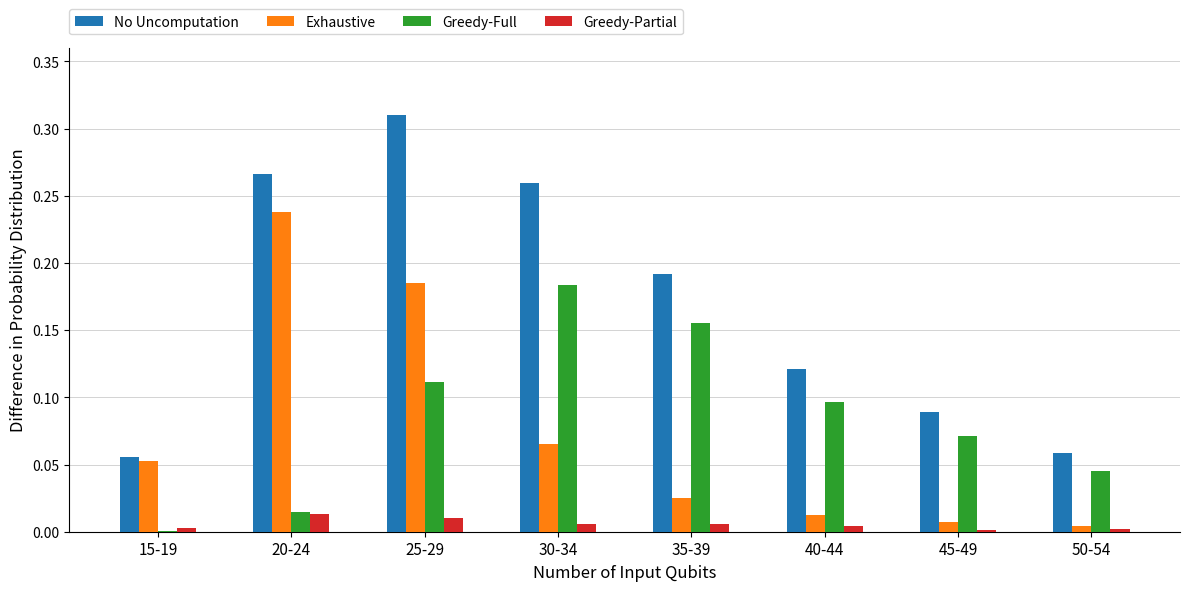

Which series has the largest total across all categories?

No Uncomputation